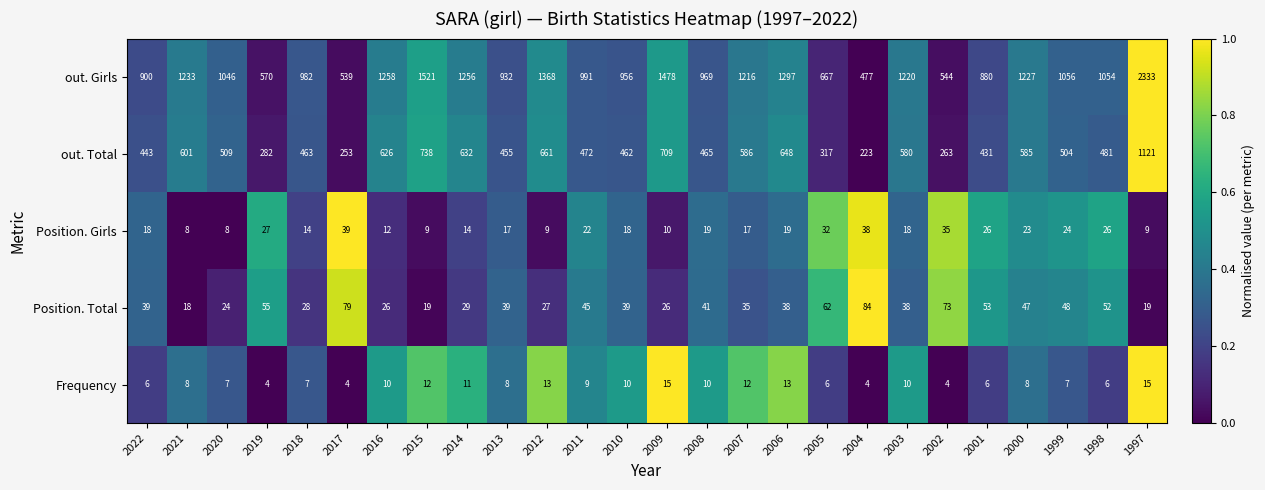

True or false: Frequency has a value of 14 at 2021.

False